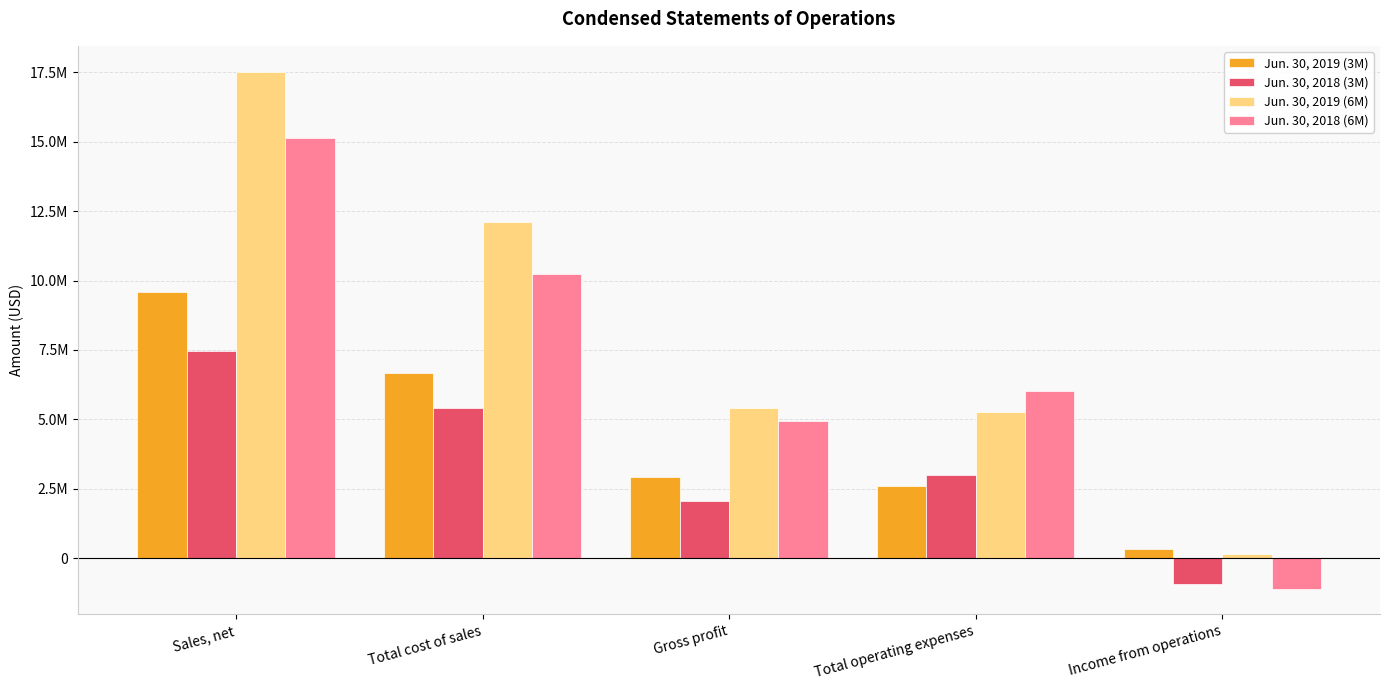

At which label does Jun. 30, 2018 (6M) first exceed 6023273?

Sales, net